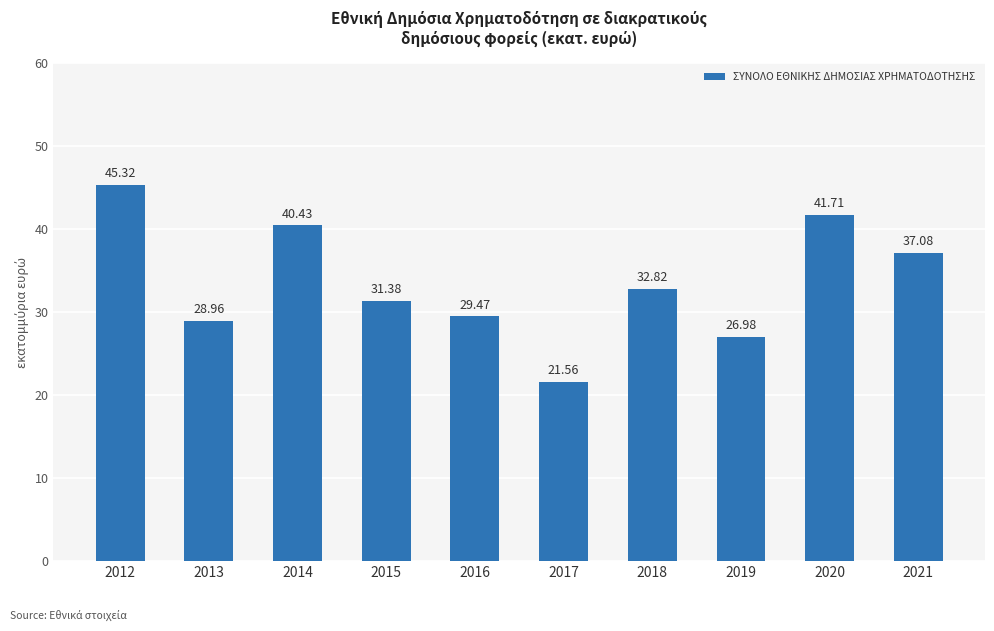

Approximately how many times larger is the value at 2015 compared to 2019?

1.2